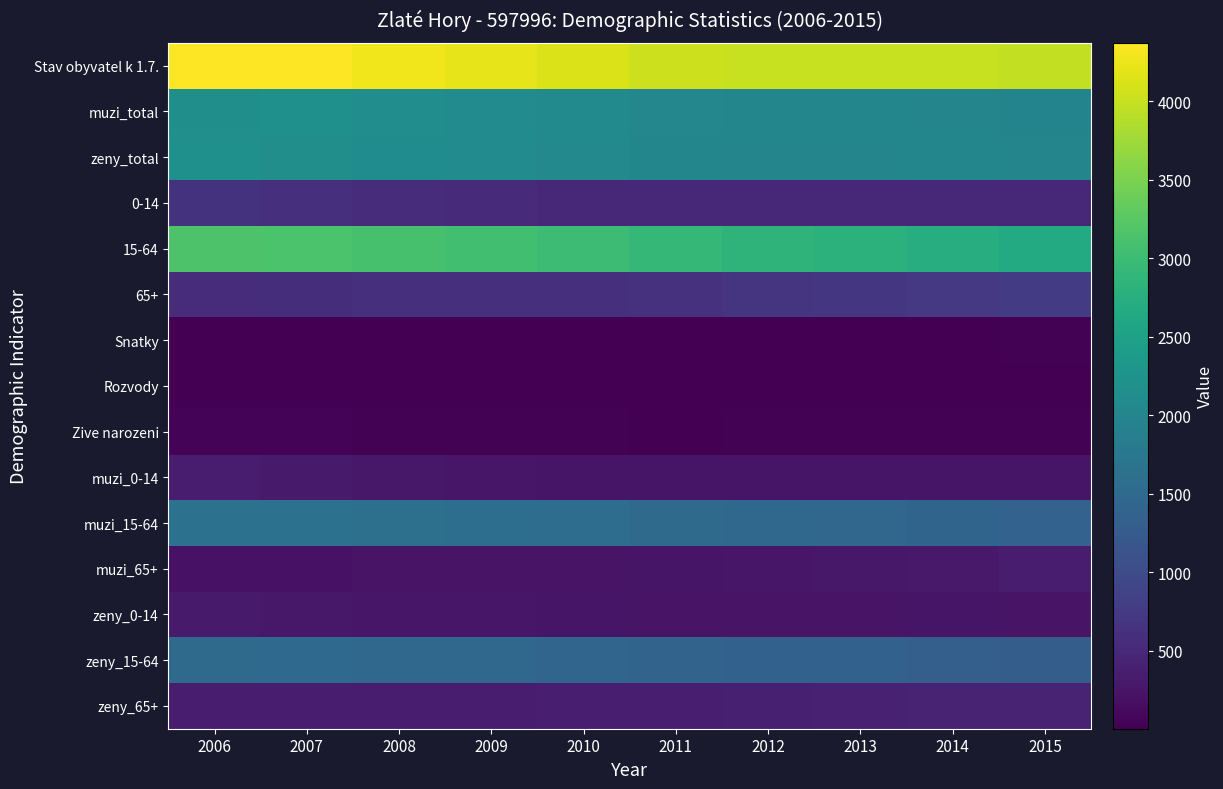

What is the smallest value displayed?

4